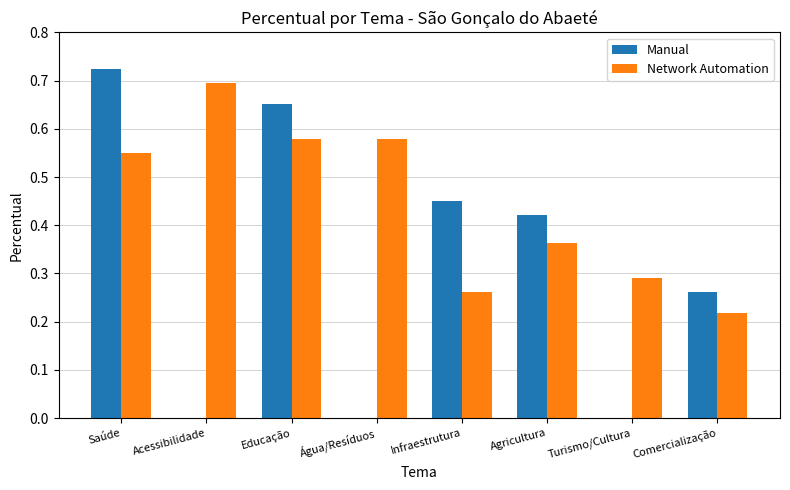

Which category has the highest value in the Network Automation series?

Acessibilidade